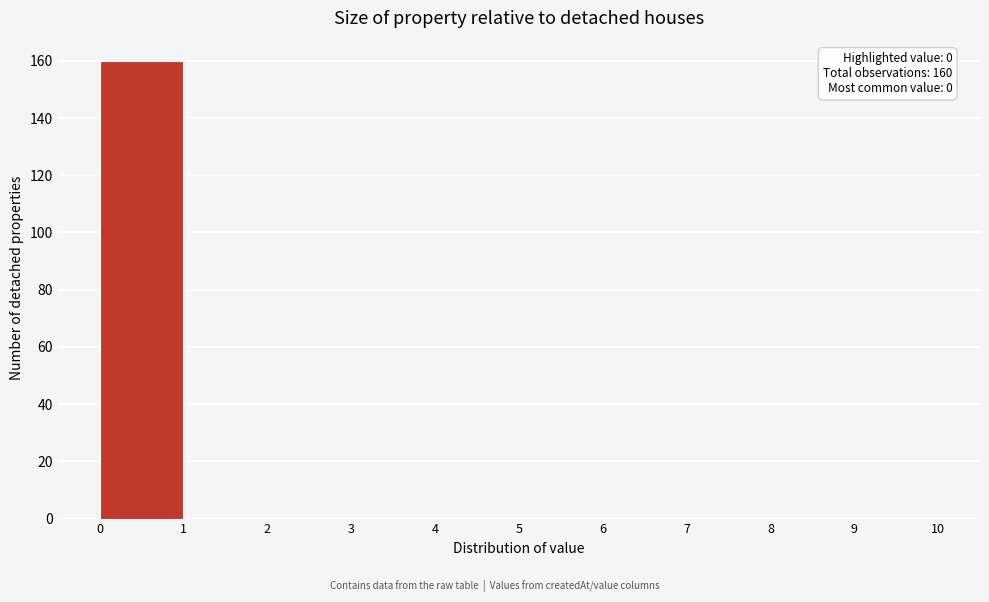

Which range on the x-axis has the tallest bar?

0 to 1